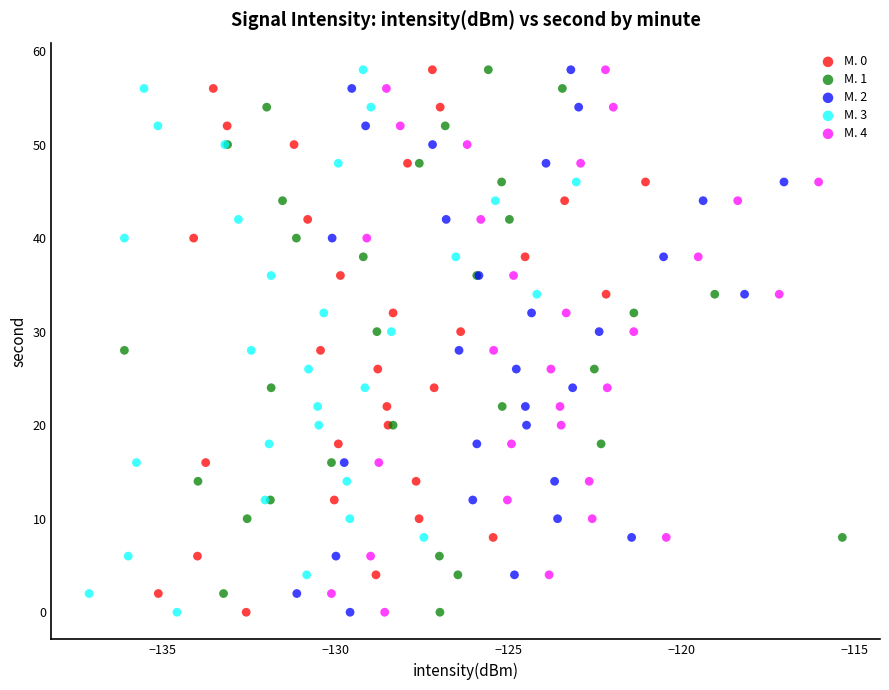

What are all the series names shown in the legend?

M. 0, M. 1, M. 2, M. 3, M. 4